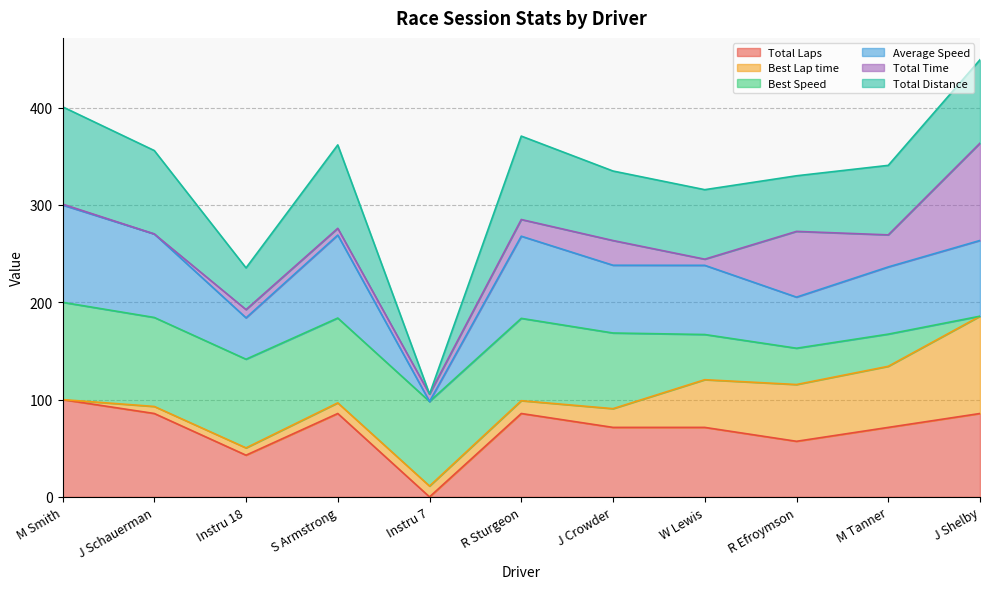

True or false: Total Laps has more than 2 points higher than both neighbors.

False